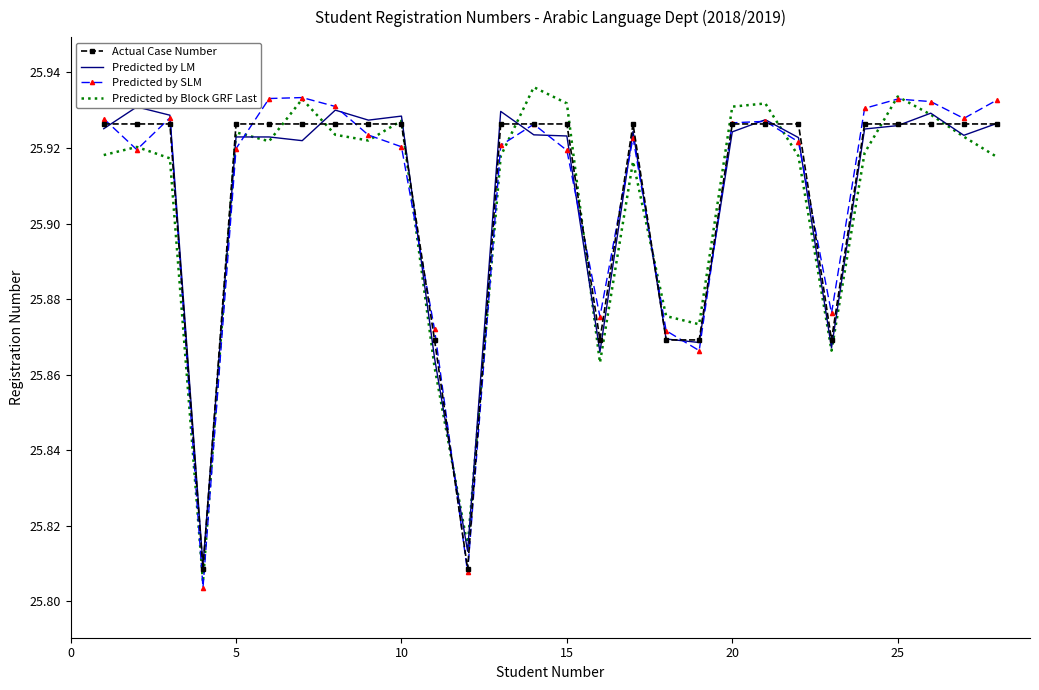

Rank the series at 0 from lowest to highest value.

Predicted by Block GRF Last, Predicted by LM, Actual Case Number, Predicted by SLM